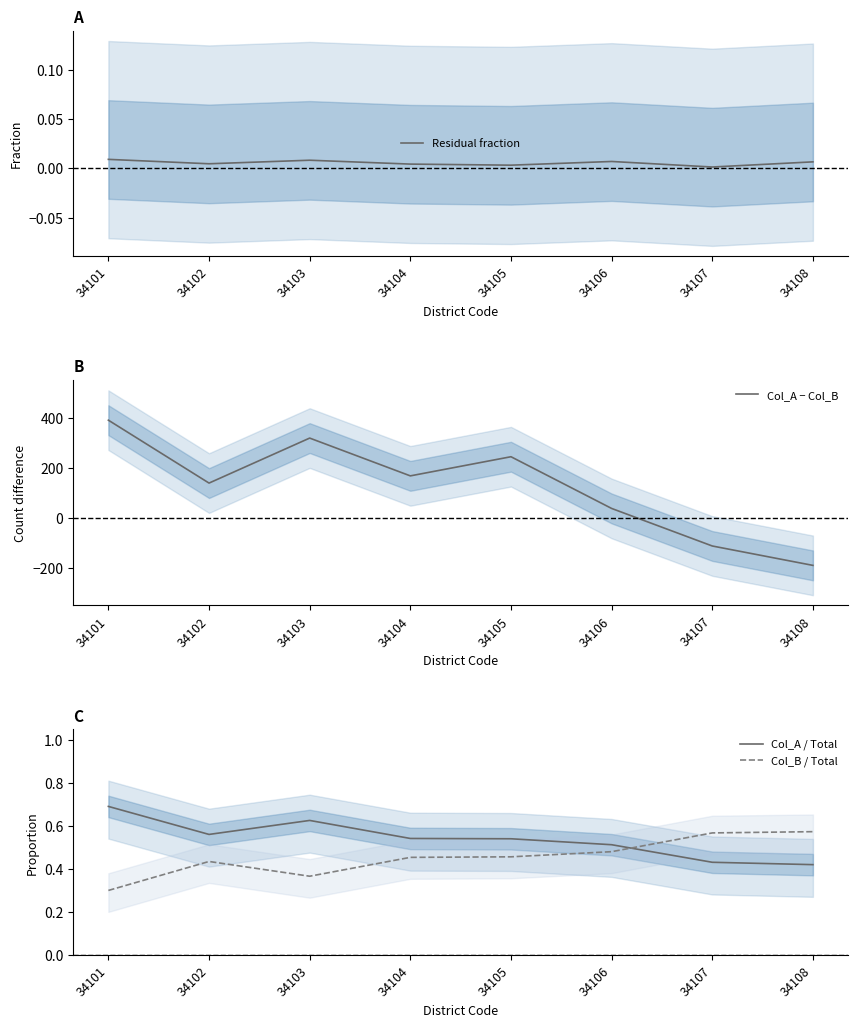

Count the Col_A − Col_B values in the range 38 to 321.

5